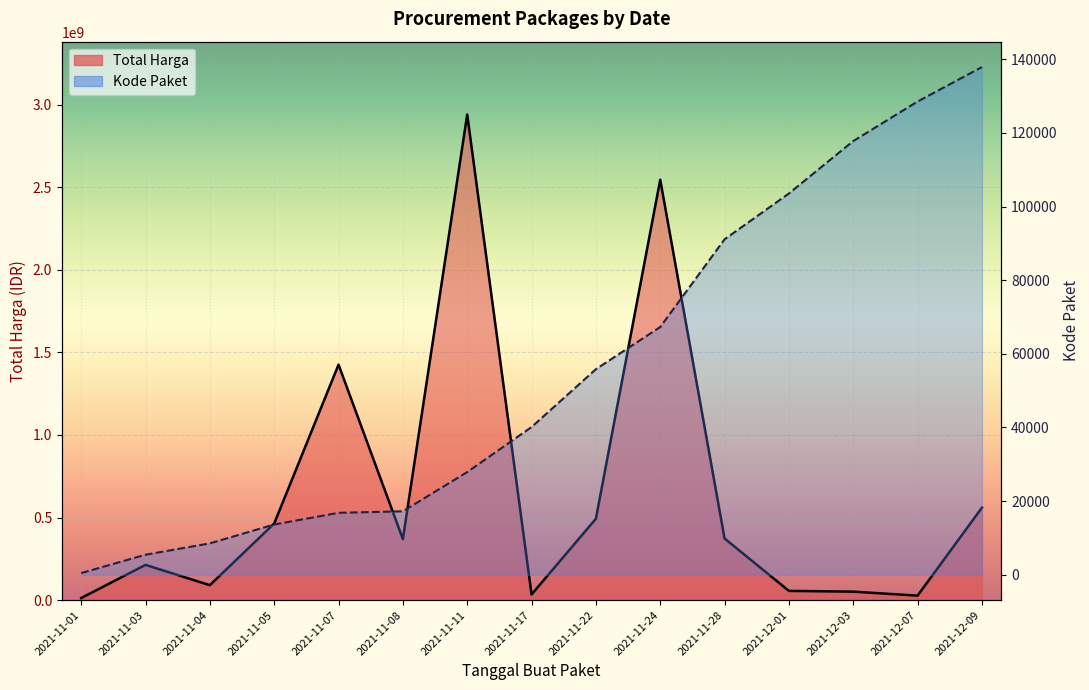

What is the average value of the Total Harga series?

643840606